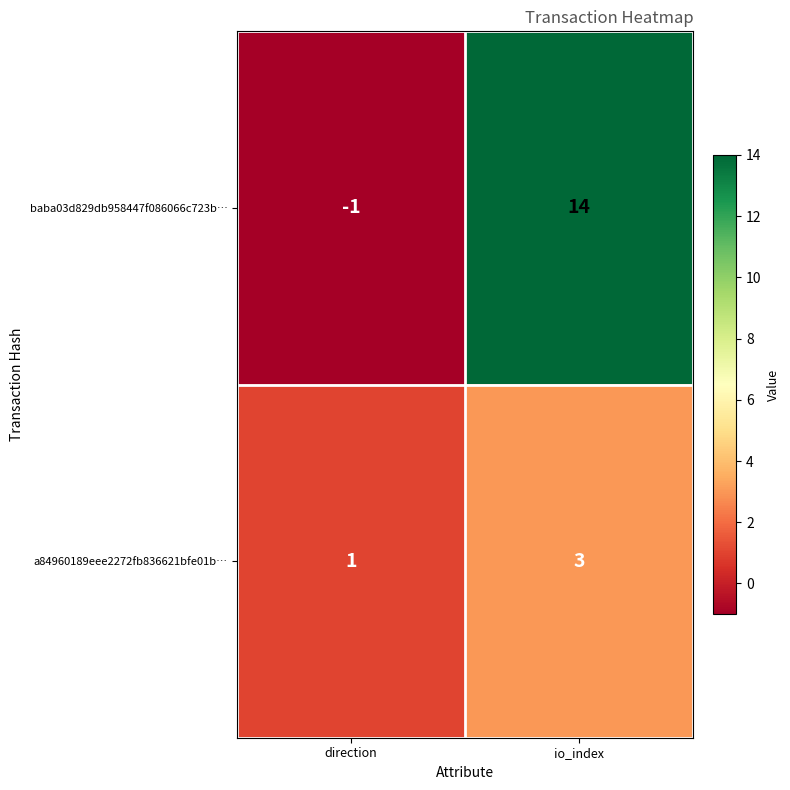

What is the total value across all series at io_index?

17